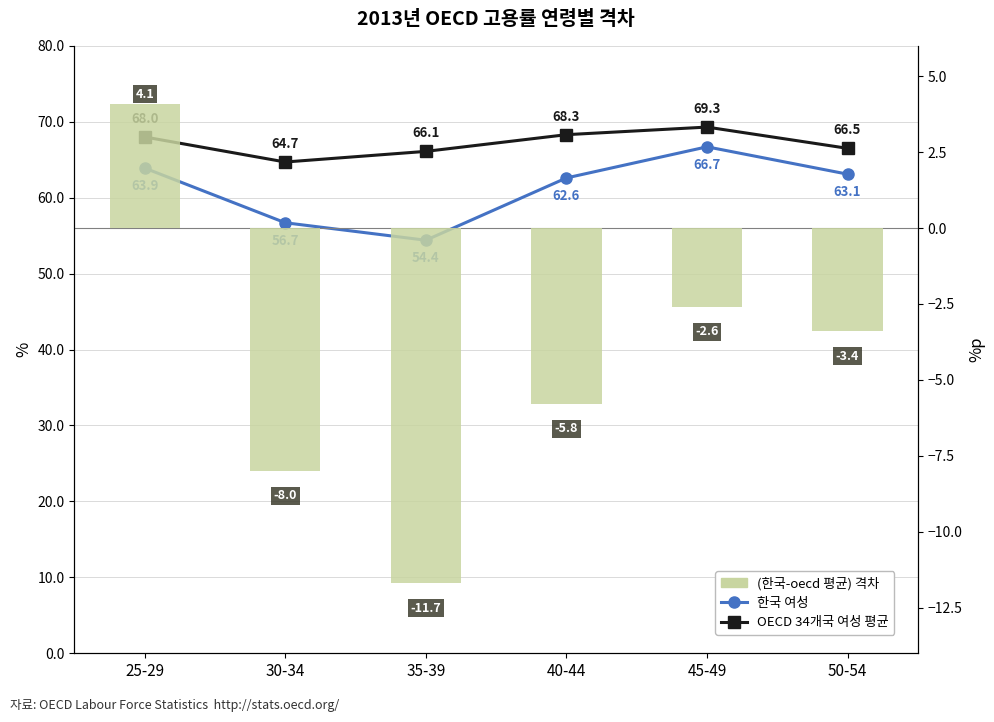

Reading left to right, list all the values displayed in this chart.

OECD 34개국 여성 평균: 25-29=68.0	30-34=64.7	35-39=66.1	40-44=68.3	45-49=69.3	50-54=66.5
한국 여성: 25-29=63.9	30-34=56.7	35-39=54.4	40-44=62.6	45-49=66.7	50-54=63.1
(한국-oecd 평균) 격차: 25-29=4.1	30-34=-8.0	35-39=-11.7	40-44=-5.8	45-49=-2.6	50-54=-3.4